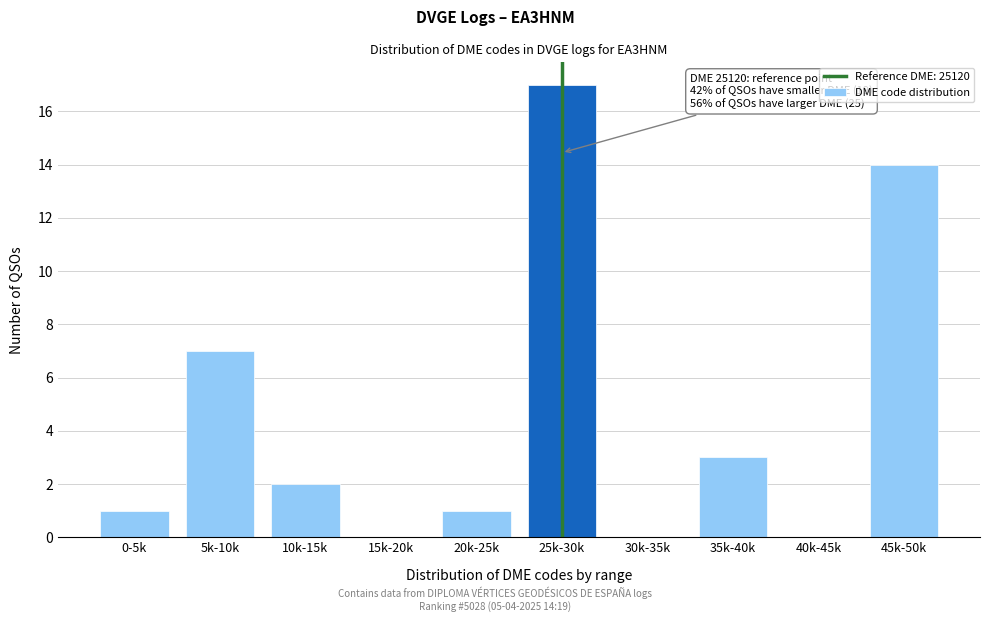

Reading left to right, extract all data points from this chart.

0-5k=1	5k-10k=7	10k-15k=2	15k-20k=0	20k-25k=1	25k-30k=17	30k-35k=0	35k-40k=3	40k-45k=0	45k-50k=14